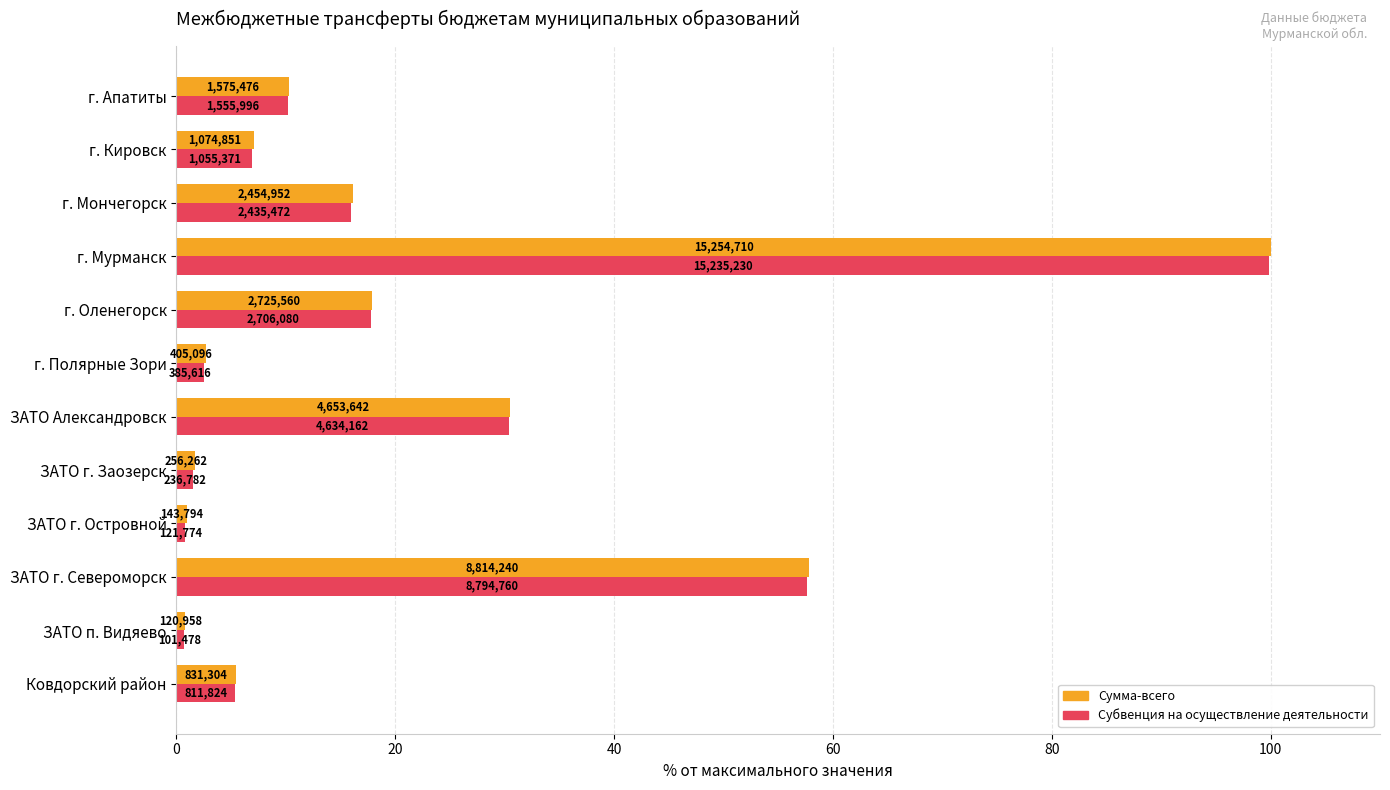

What is the difference between the maximum and second lowest values in the Сумма-всего series?

99.1